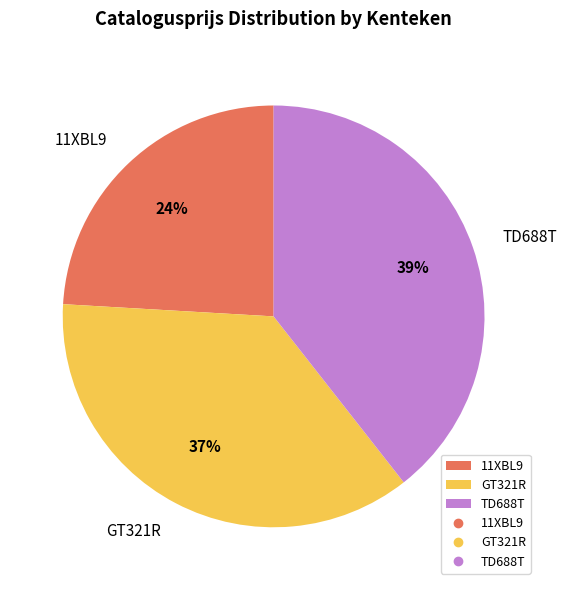

Which category has the smallest portion of the pie?

11XBL9